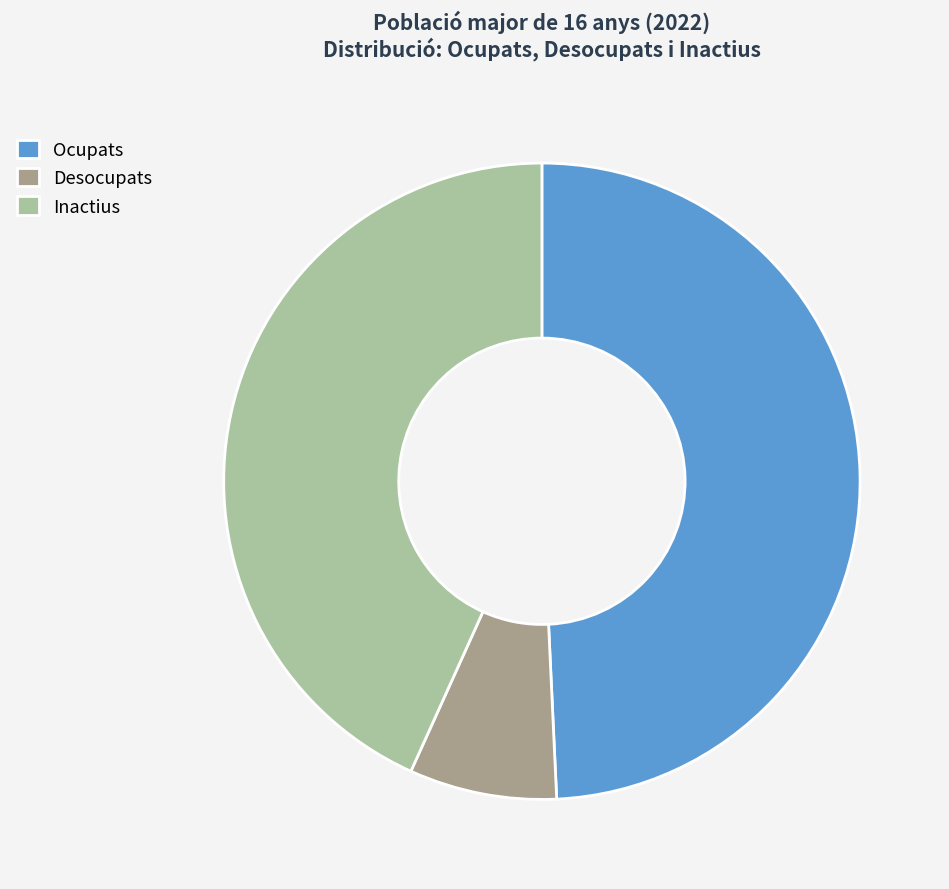

Between Desocupats and Ocupats, which is larger?

Ocupats